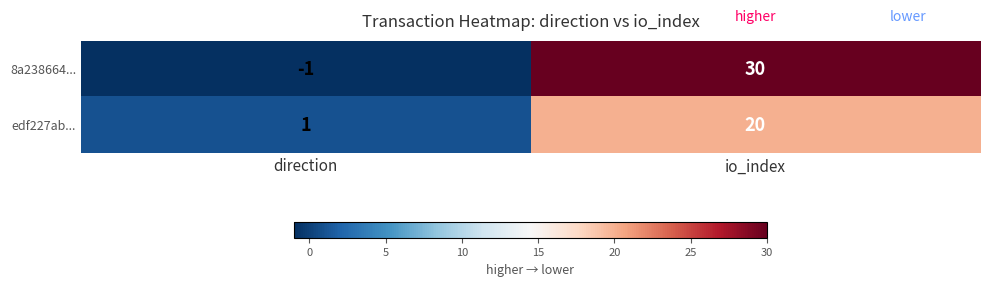

What is the total value across all series at io_index?

50